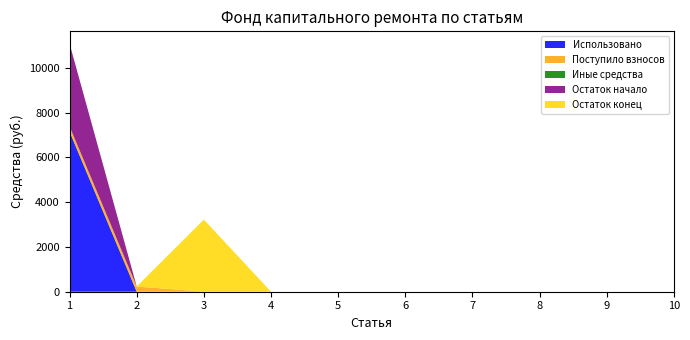

Reading right to left, transcribe all the data shown in this chart.

Использовано: 0.0	0.0	0.0	0.0	0.0	0.0	0.0	0.0	0.0	7149.6
Поступило взносов: 0.0	0.0	0.0	0.0	0.0	0.0	0.0	0.0	232.8	232.8
Иные средства: 0.0	0.0	0.0	0.0	0.0	0.0	0.0	0.0	0.0	0.0
Остаток начало: 0.0	0.0	0.0	0.0	0.0	0.0	0.0	0.0	0.0	3694.5
Остаток конец: 0.0	0.0	0.0	0.0	0.0	0.0	0.0	3222.4	0.0	0.0